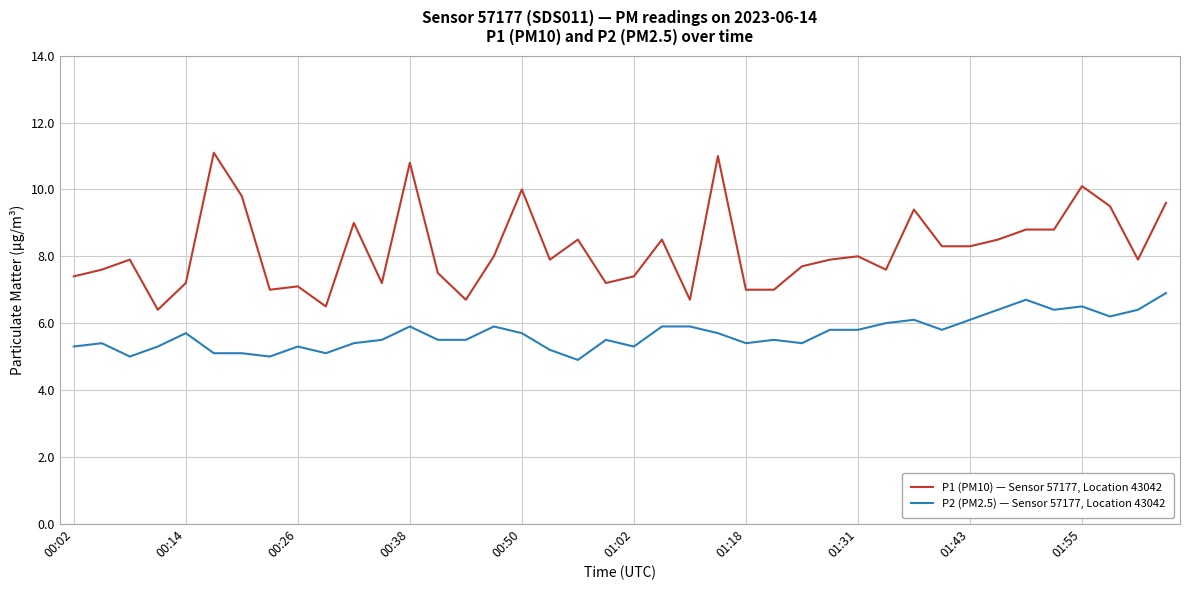

List the series in order of their overall mean, lowest first.

P2 (PM2.5) — Sensor 57177, Location 43042, P1 (PM10) — Sensor 57177, Location 43042